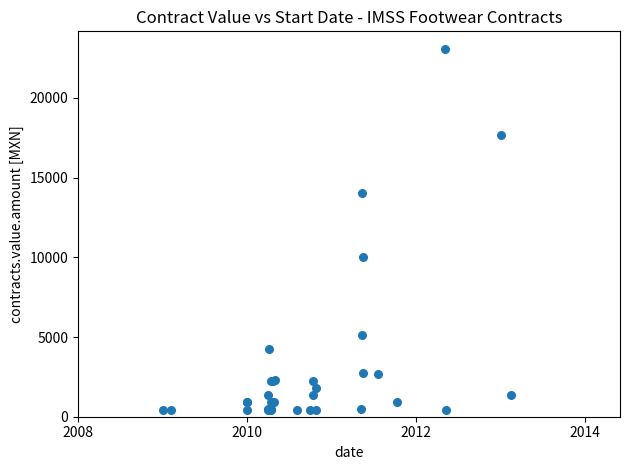

What Y value in the scatter plot is closest to 11738?

10050.8